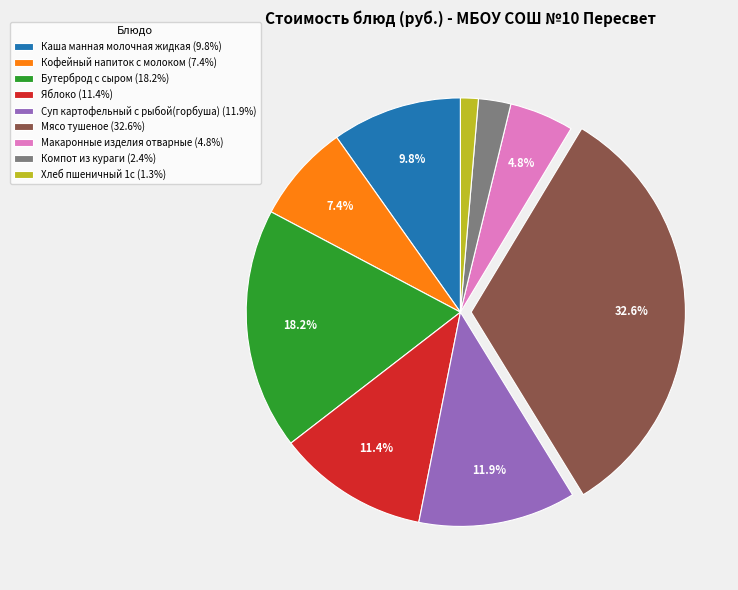

Approximately how many times larger is the value at Бутерброд с сыром (18.2%) compared to Каша манная молочная жидкая (9.8%)?

1.9